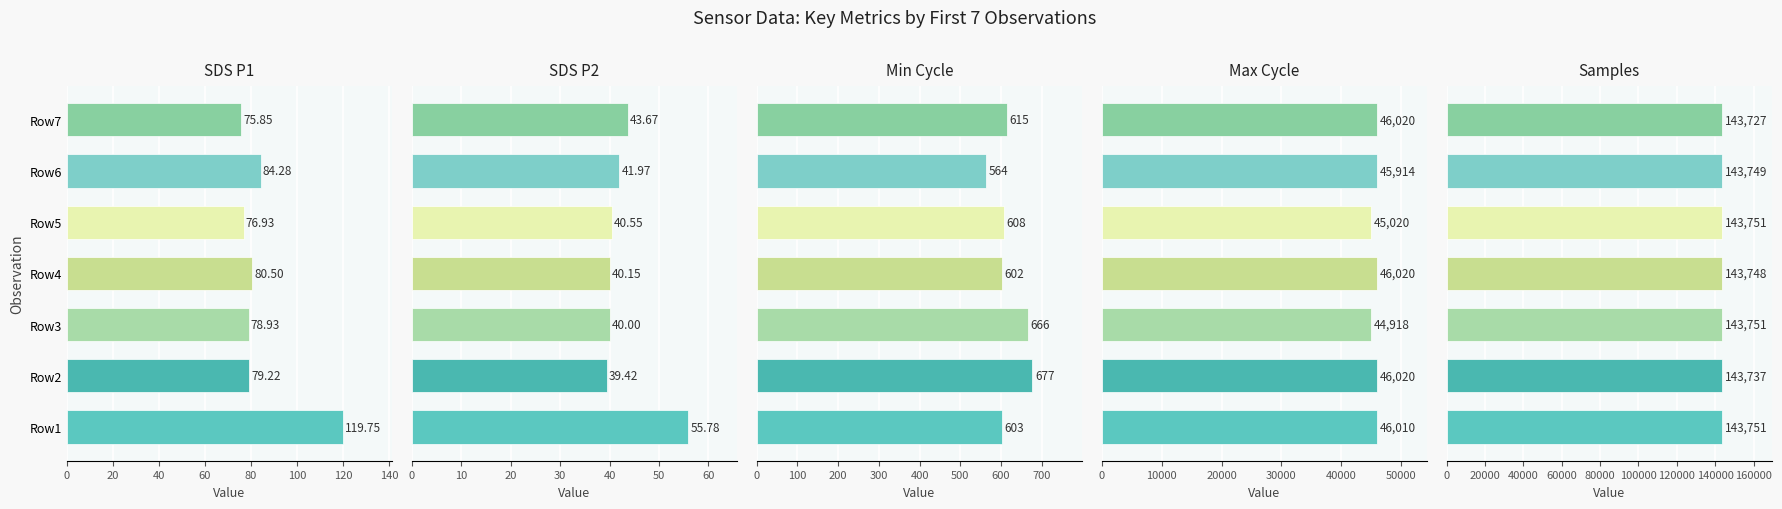

What is the sum of all Max Cycle values?

319922.0